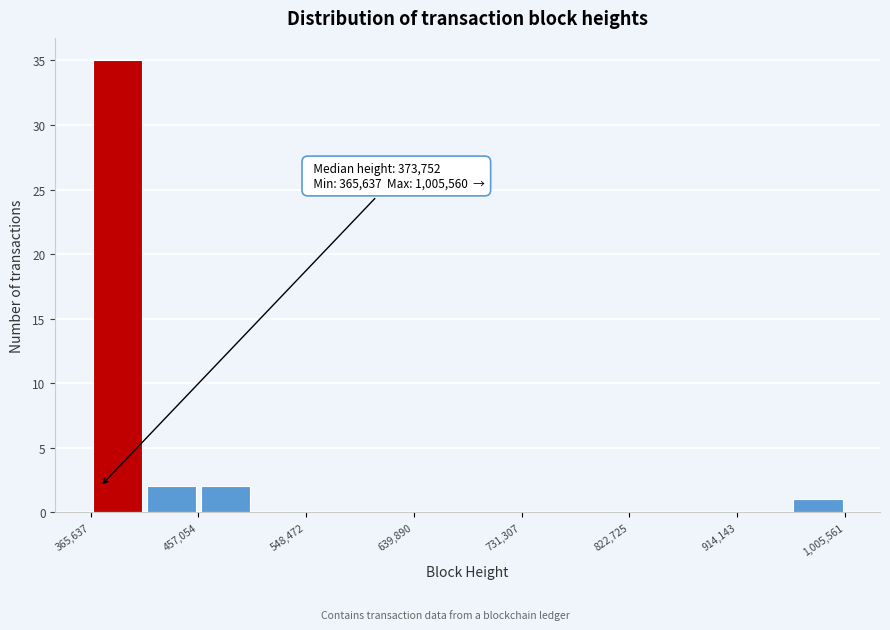

Which range on the x-axis has the tallest bar?

370000 to 410000